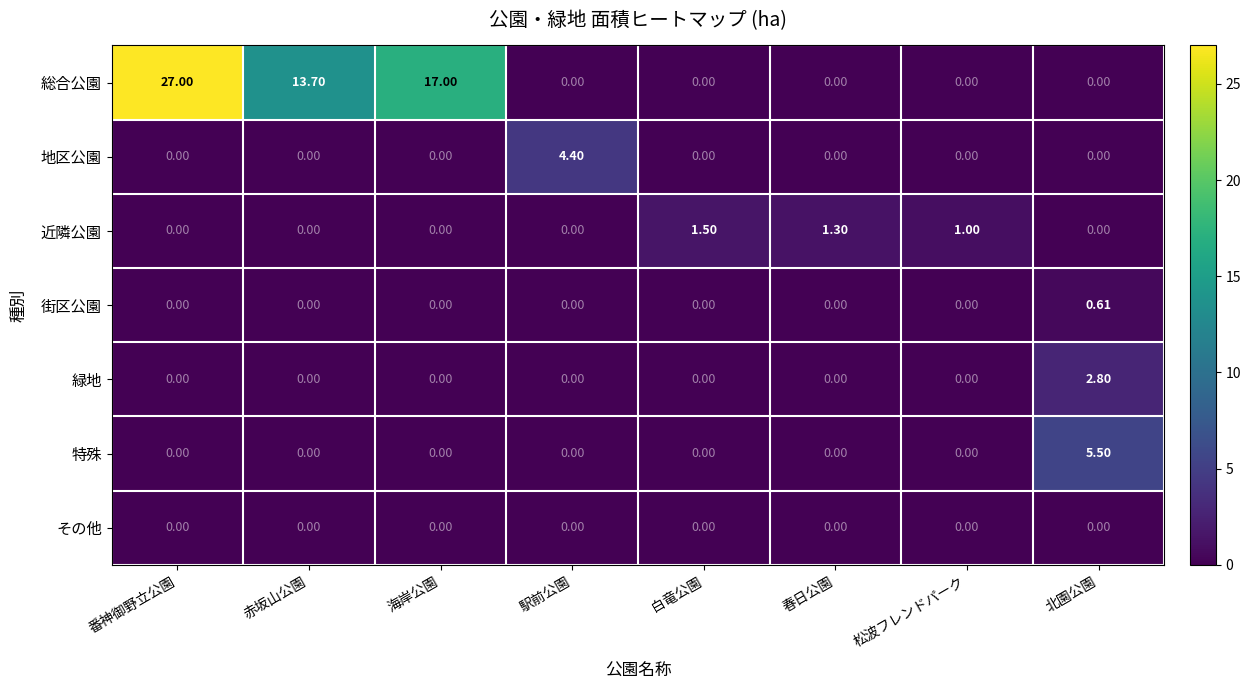

At how many categories does at least one series exceed 10?

3